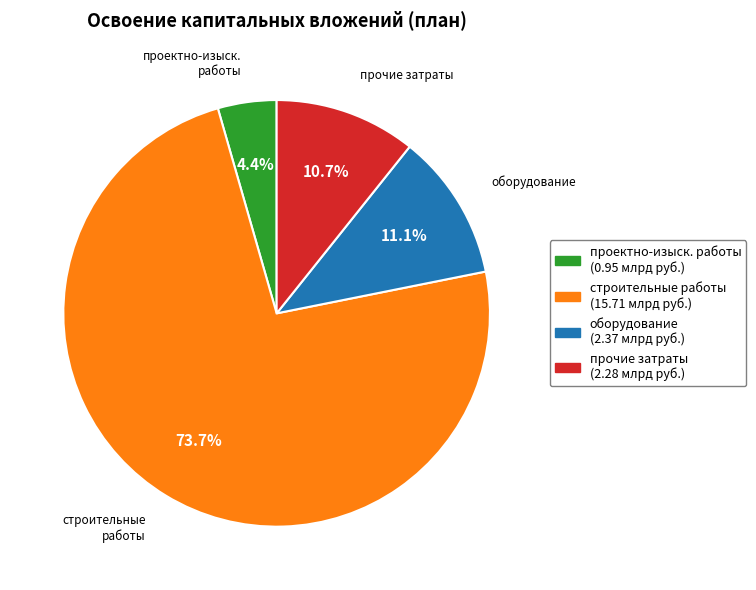

To the nearest percent, what is the average slice percentage?

25%